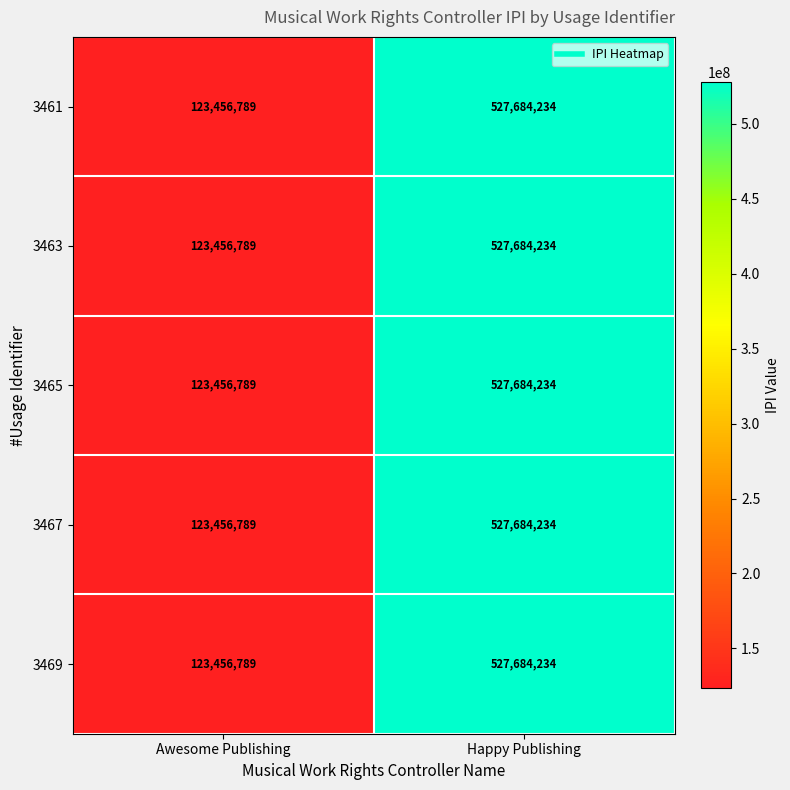

The 3467 series shows 201359657 at Awesome Publishing. True or false?

False